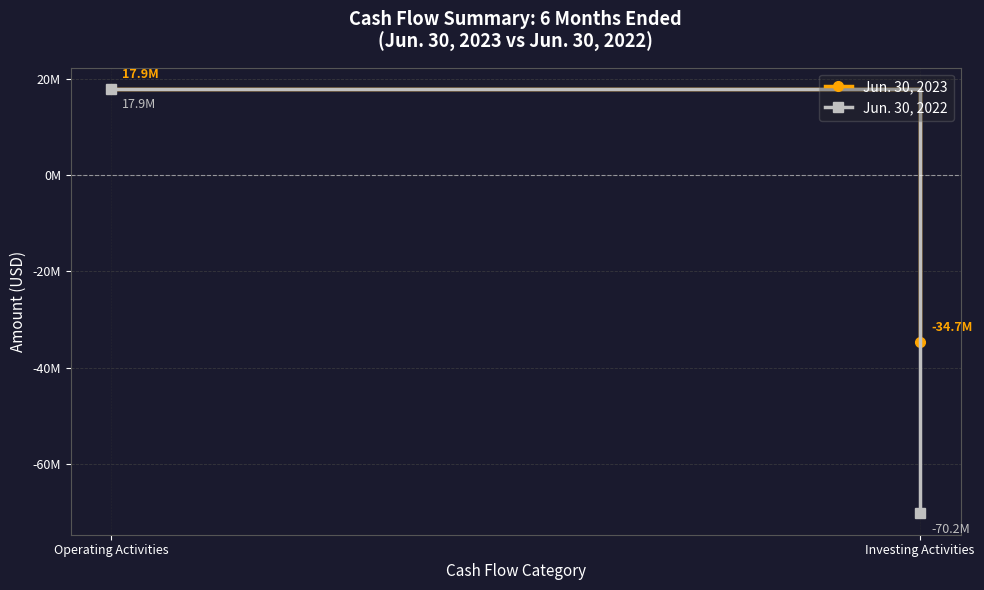

True or false: Jun. 30, 2022 has a value of 10899503 at Operating Activities.

False